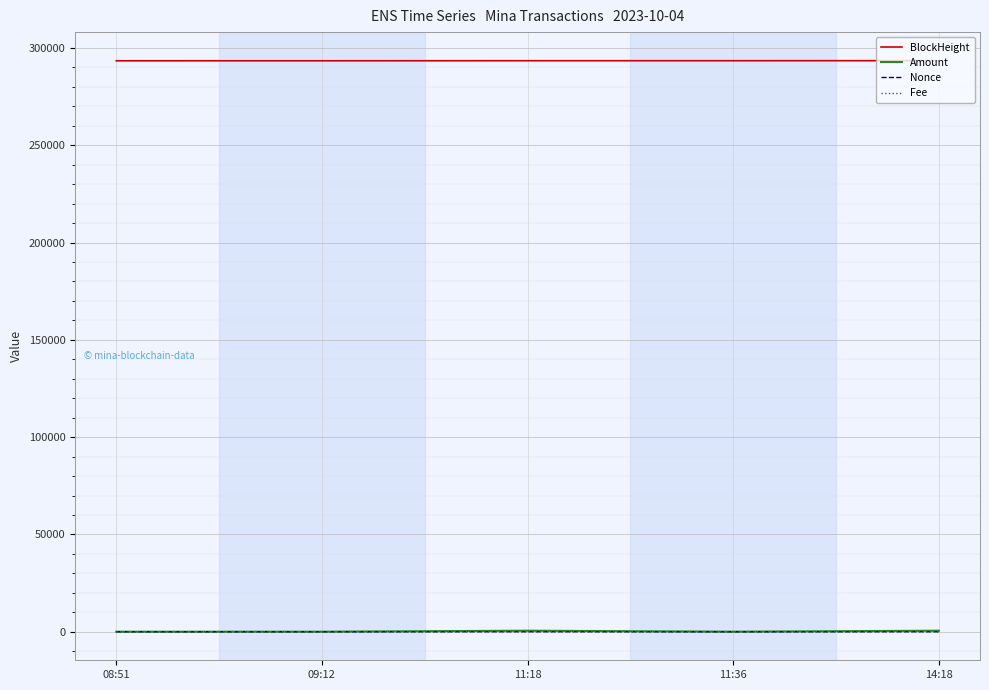

What value does the BlockHeight series have at 09:12?

293391.0